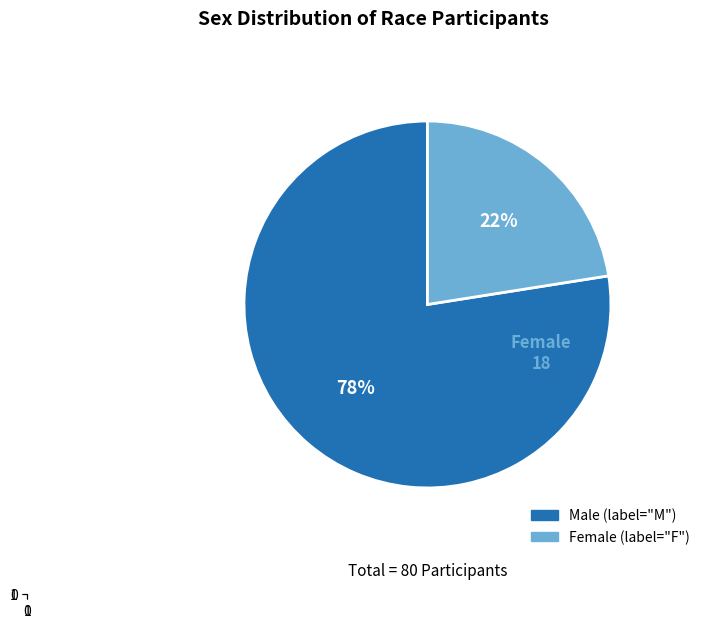

Is there a majority slice in this chart?

Yes